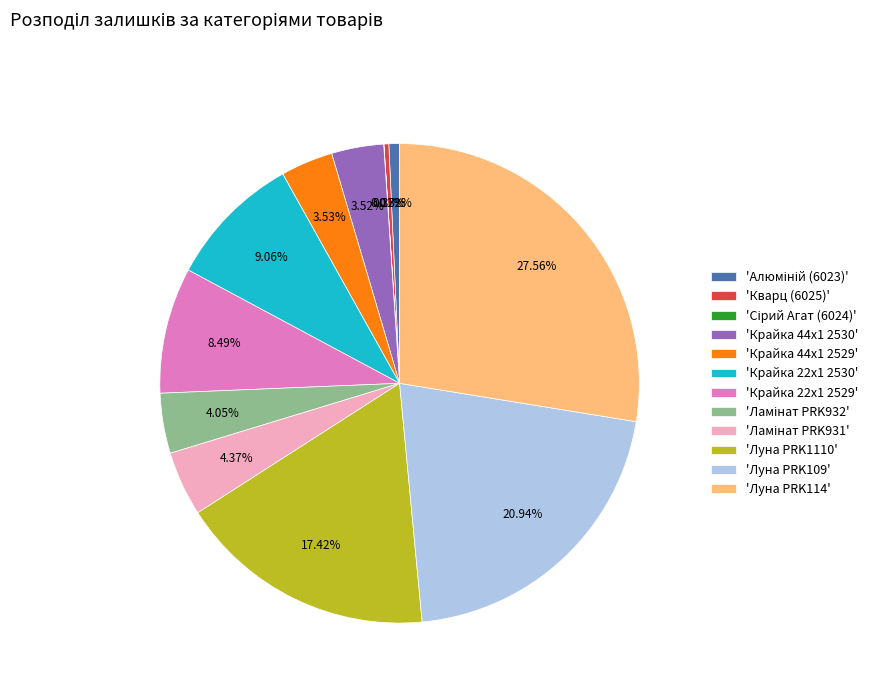

Is 'Луна PRK114' the majority of the pie?

No